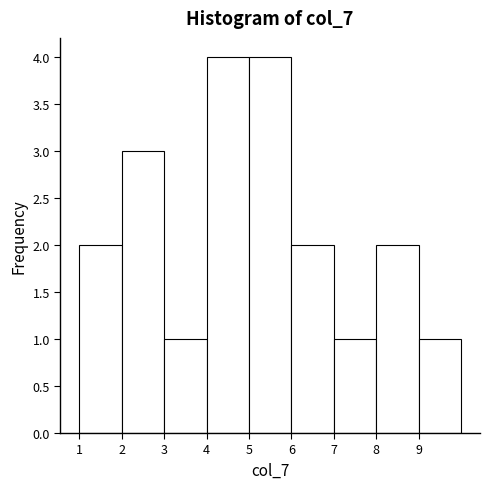

Reading left to right, transcribe this chart: for each bar, give the range it covers on the x-axis and its height. The values are not printed on the chart, so give them approximately, as read against the axis.

1 to 2: 2
2 to 3: 3
3 to 4: 1
4 to 5: 4
5 to 6: 4
6 to 7: 2
7 to 8: 1
8 to 9: 2
9 to 10: 1